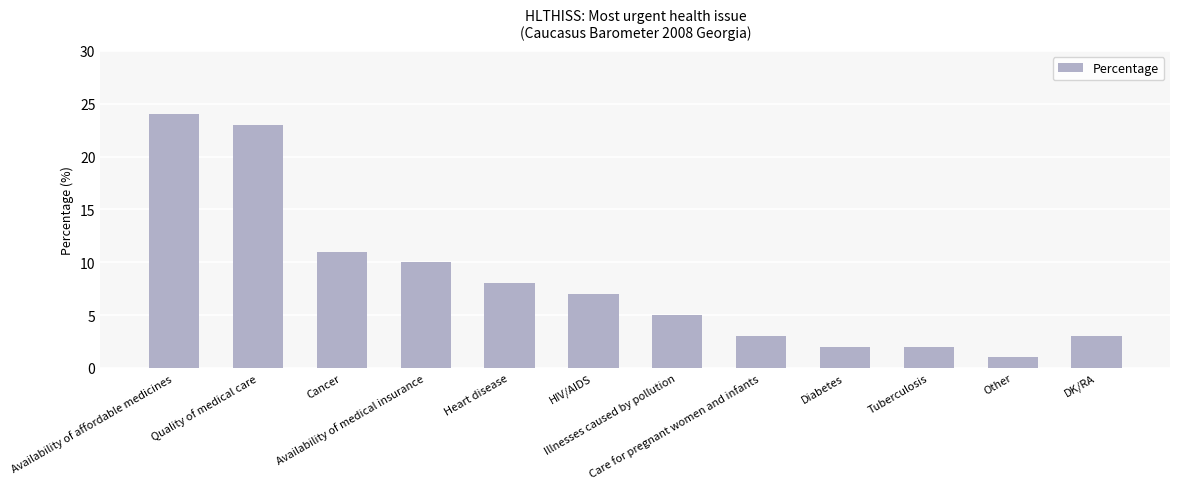

Are the bars horizontal?

No